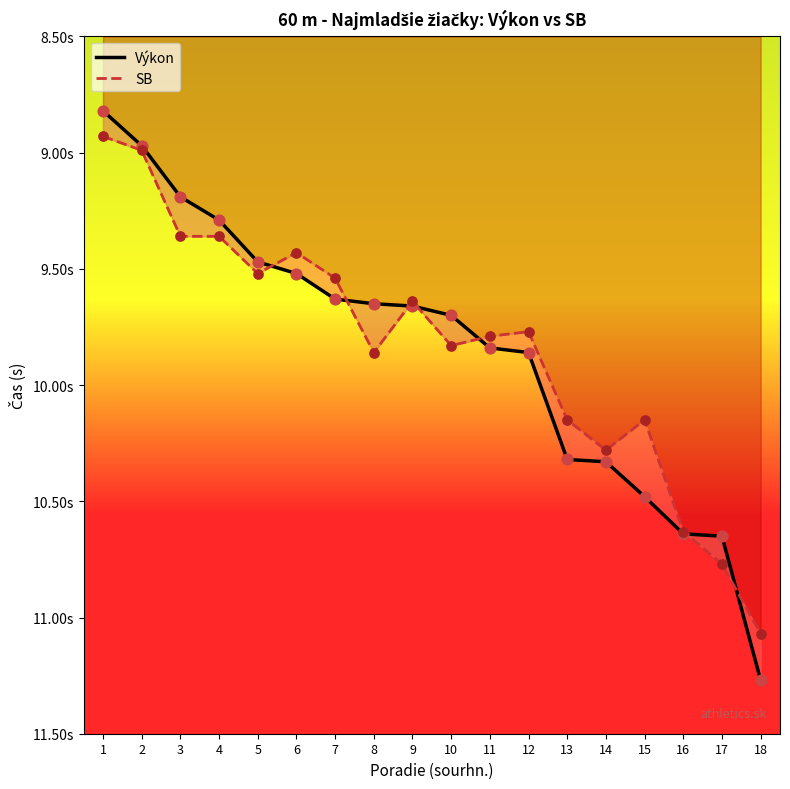

Which series contains the highest Y value?

Výkon